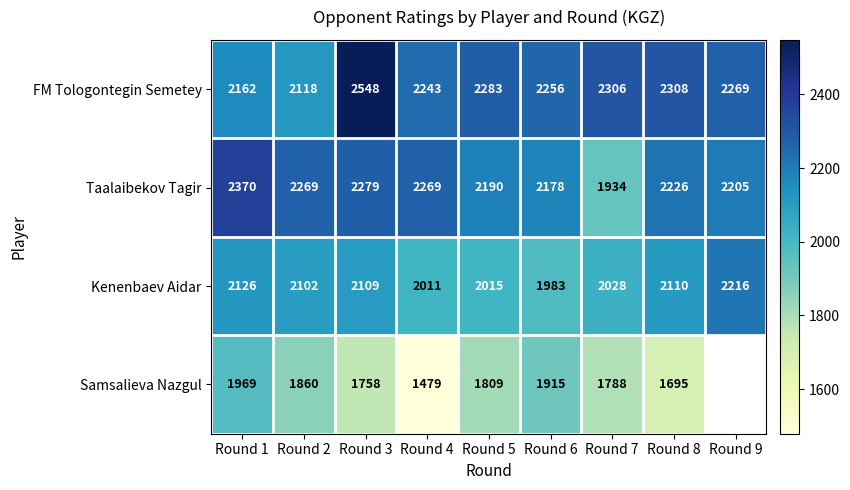

List the labels in order of Kenenbaev Aidar value, smallest first.

Round 6, Round 4, Round 5, Round 7, Round 2, Round 3, Round 8, Round 1, Round 9